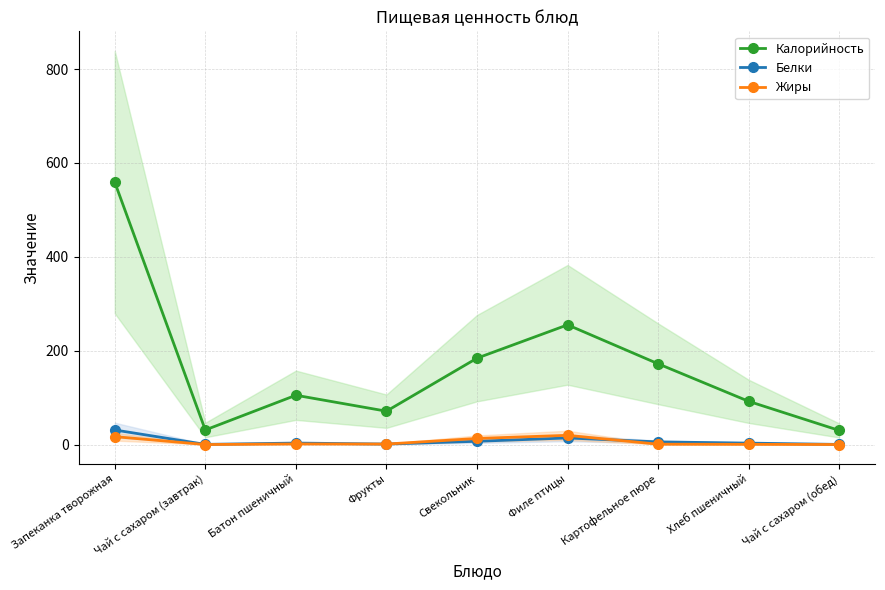

At which label does Белки first exceed 3?

Запеканка творожная